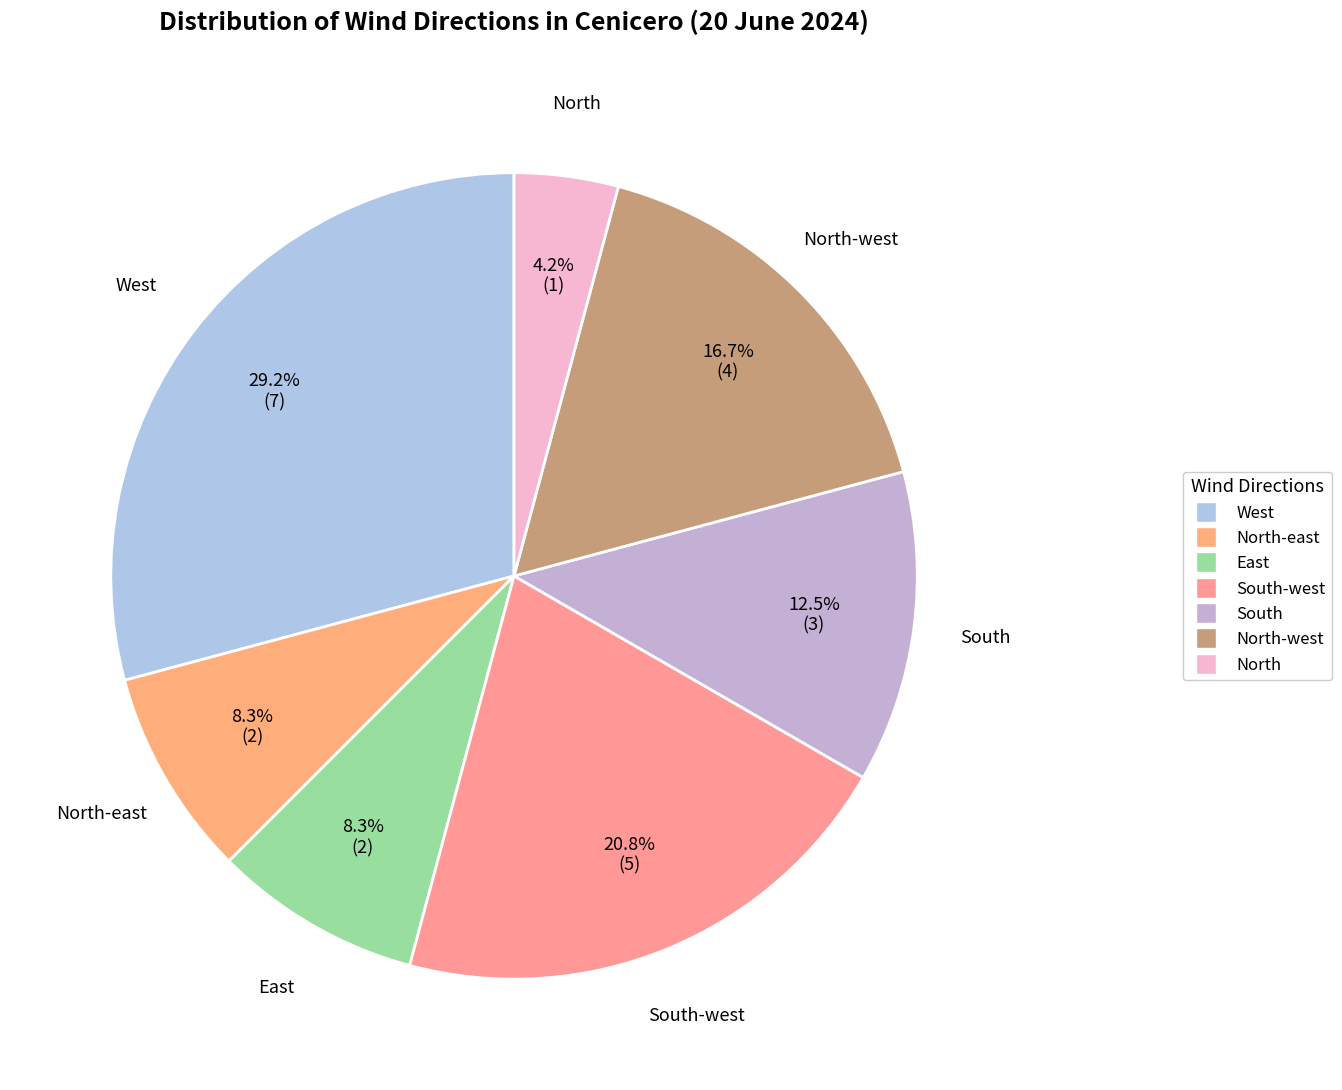

To the nearest percent, what is the difference between the North and North-west slice percentages?

12%